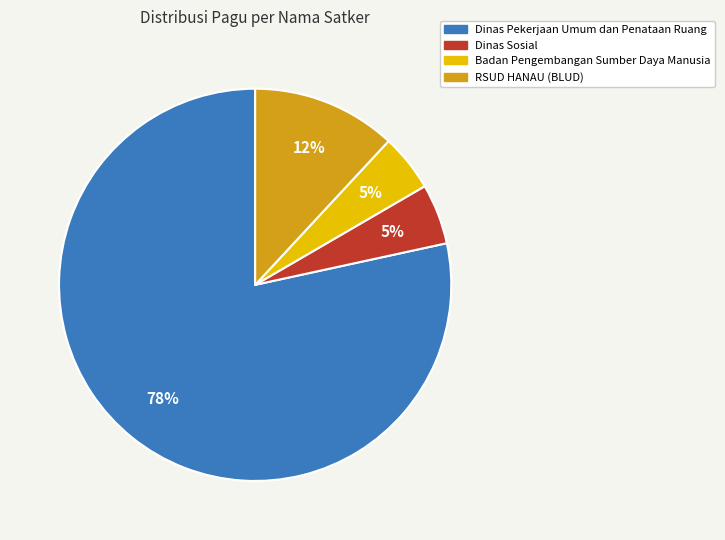

How many slices are in this pie chart?

4